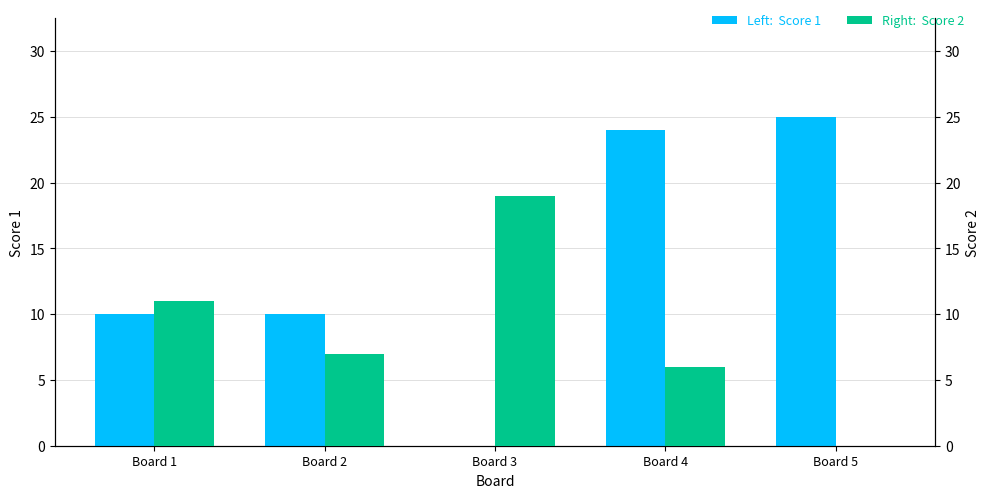

Which series has the largest total across all categories?

Score 1